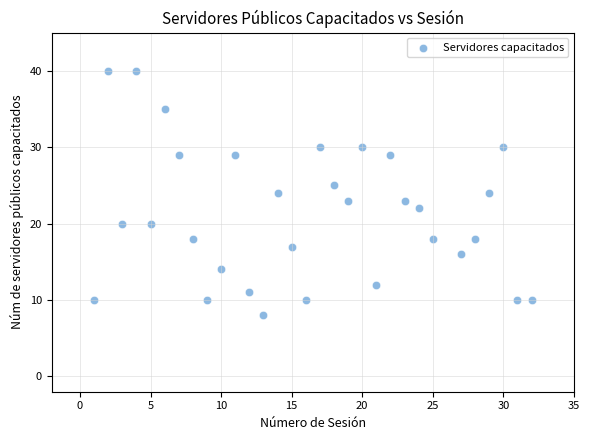

What is the range of X values (max minus min)?

31